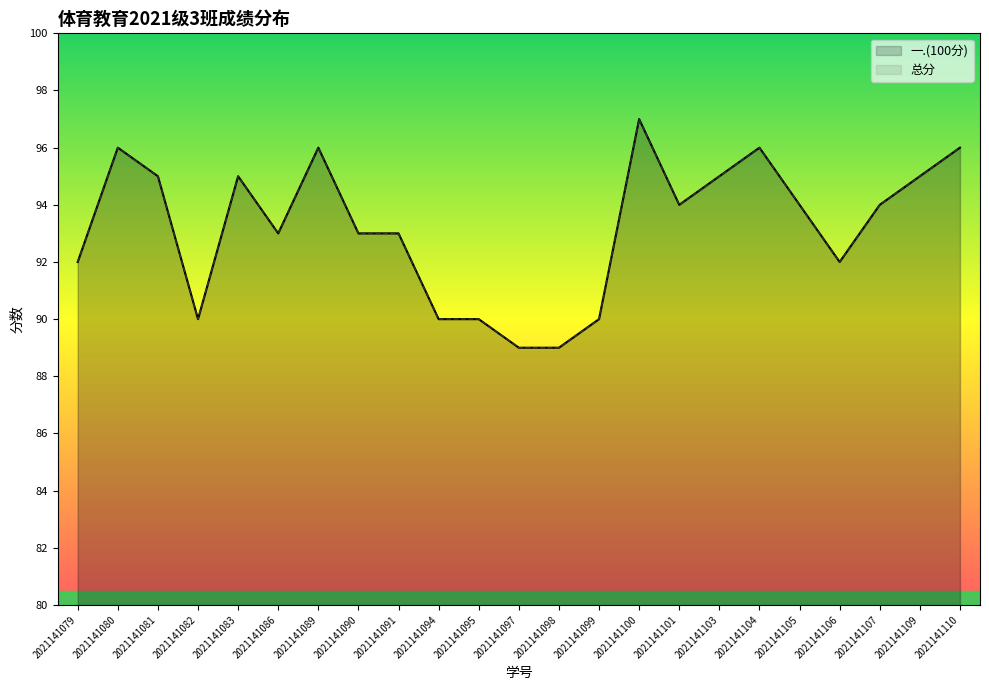

The value of 总分 at 2021141110 is 63. True or false?

False